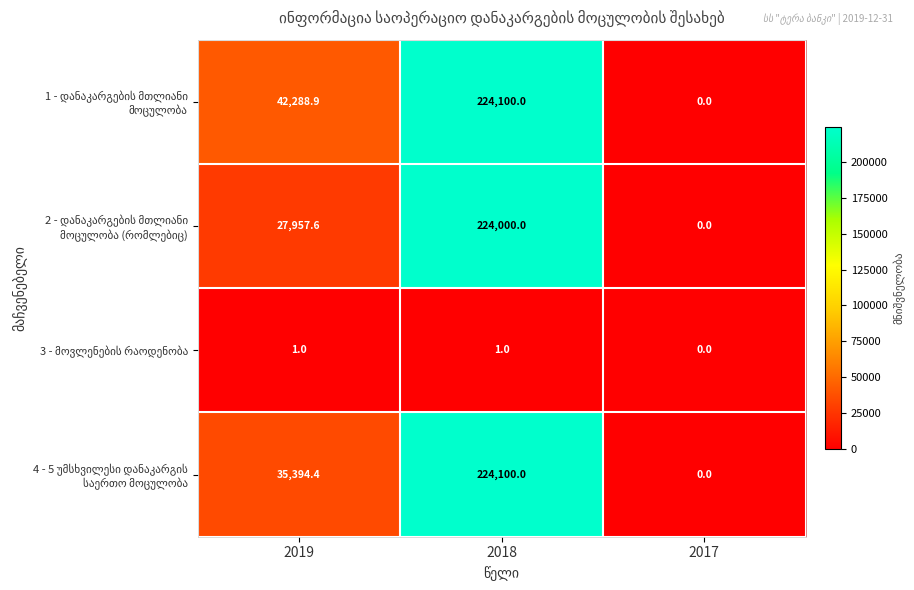

Which label corresponds to the smallest value in the chart?

2017